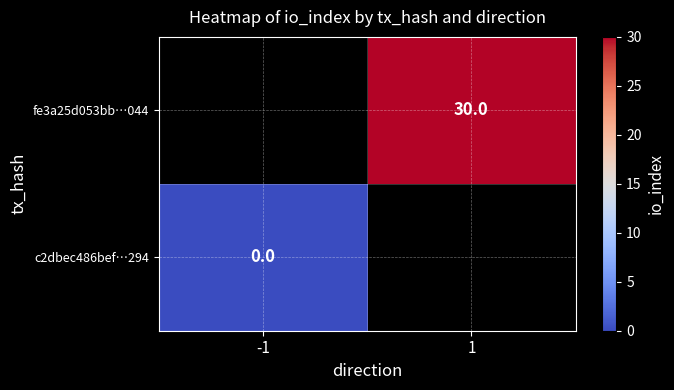

The value of fe3a25d053bb…044 at 1 is 30. True or false?

True